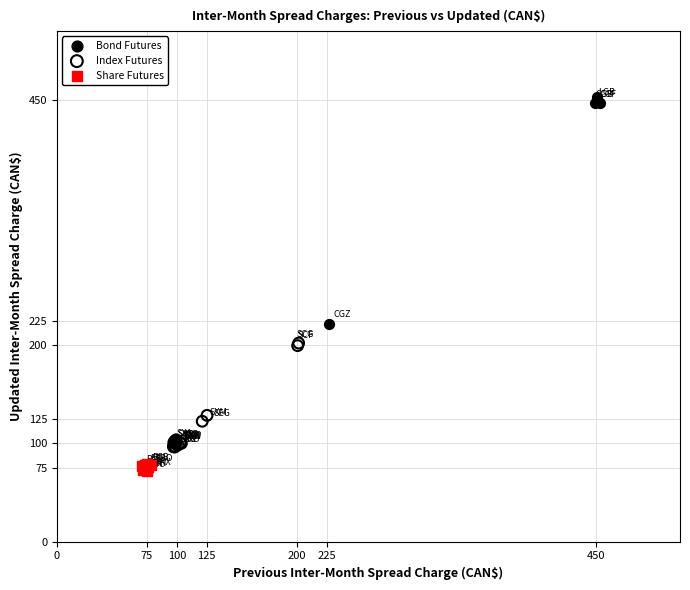

Which series reaches the minimum Y coordinate?

Share Futures